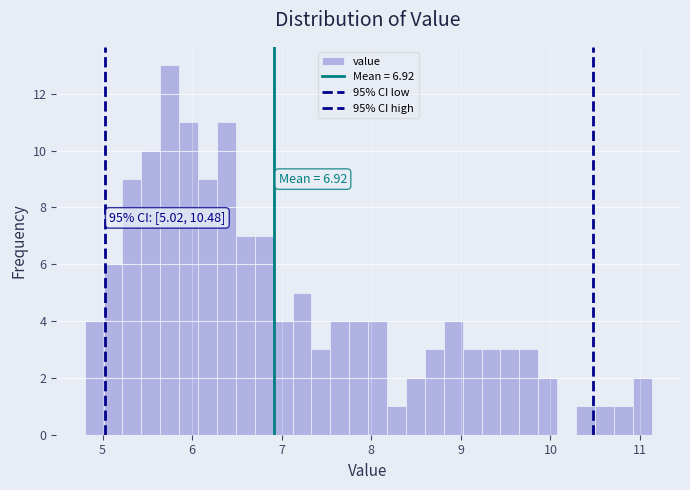

Around what value on the x-axis is the tallest bar? Give the approximate position of its centre, as read against the axis.

5.7